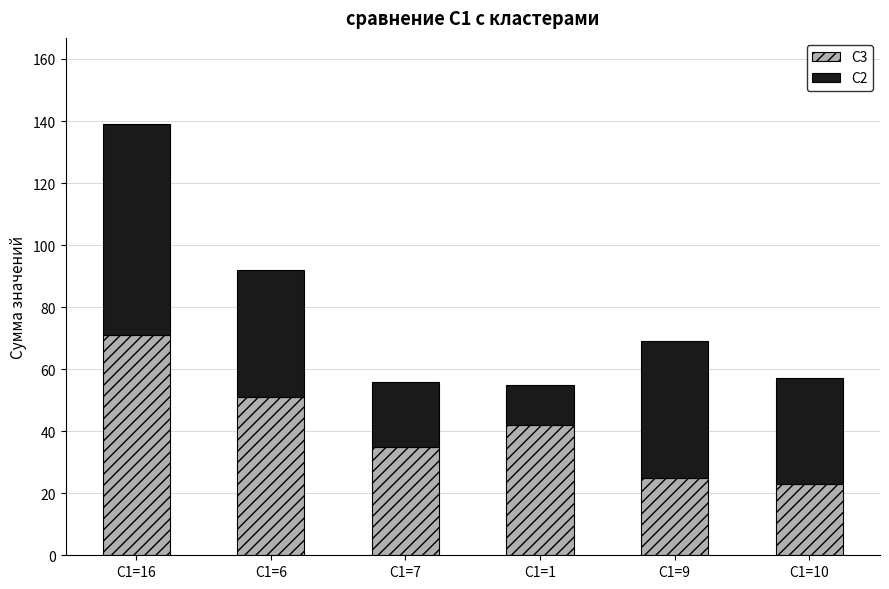

Reading left to right, transcribe the values for C3.

C1=16=71	C1=6=51	C1=7=35	C1=1=42	C1=9=25	C1=10=23